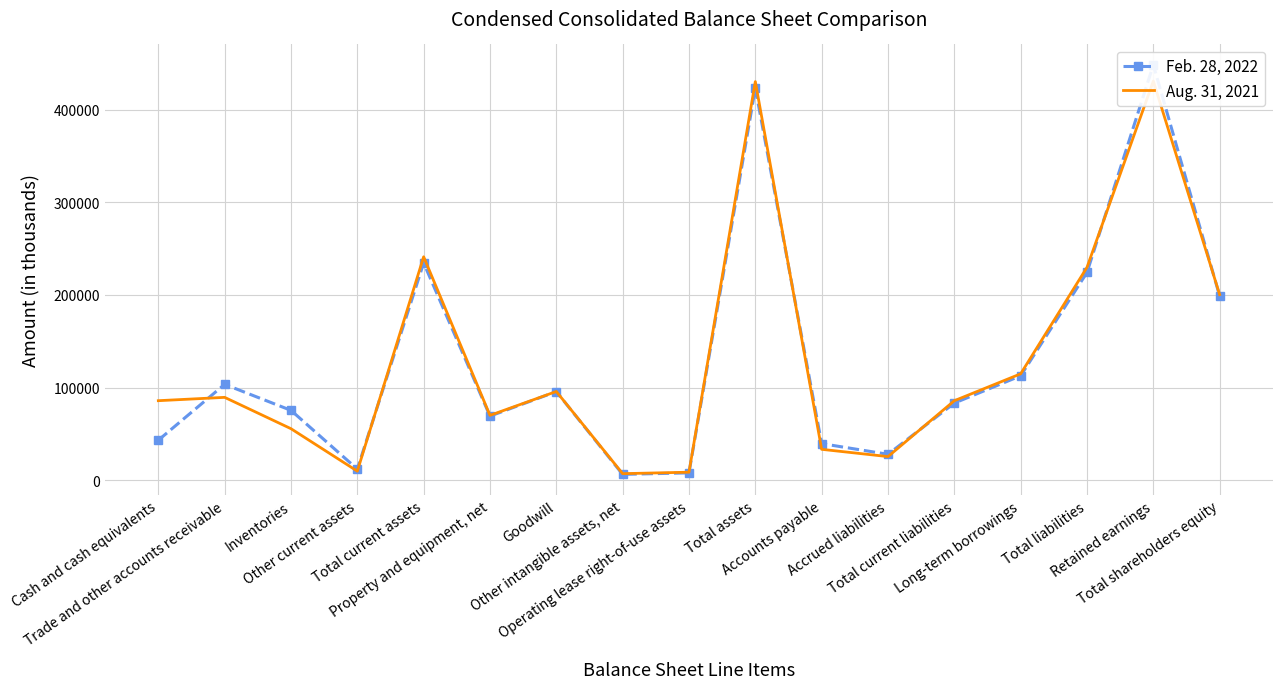

List the series in order of their peak value, highest first.

Feb. 28, 2022, Aug. 31, 2021